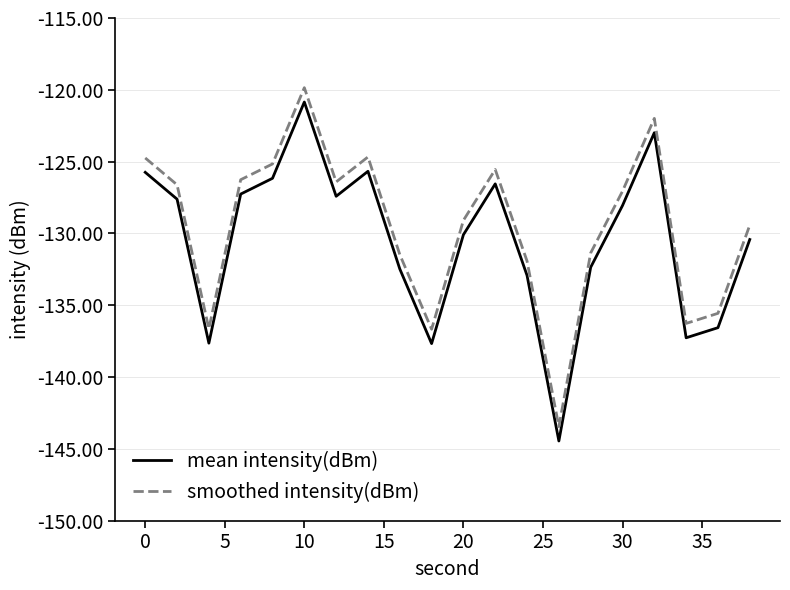

True or false: mean intensity(dBm) and smoothed intensity(dBm) intersect in this chart.

False